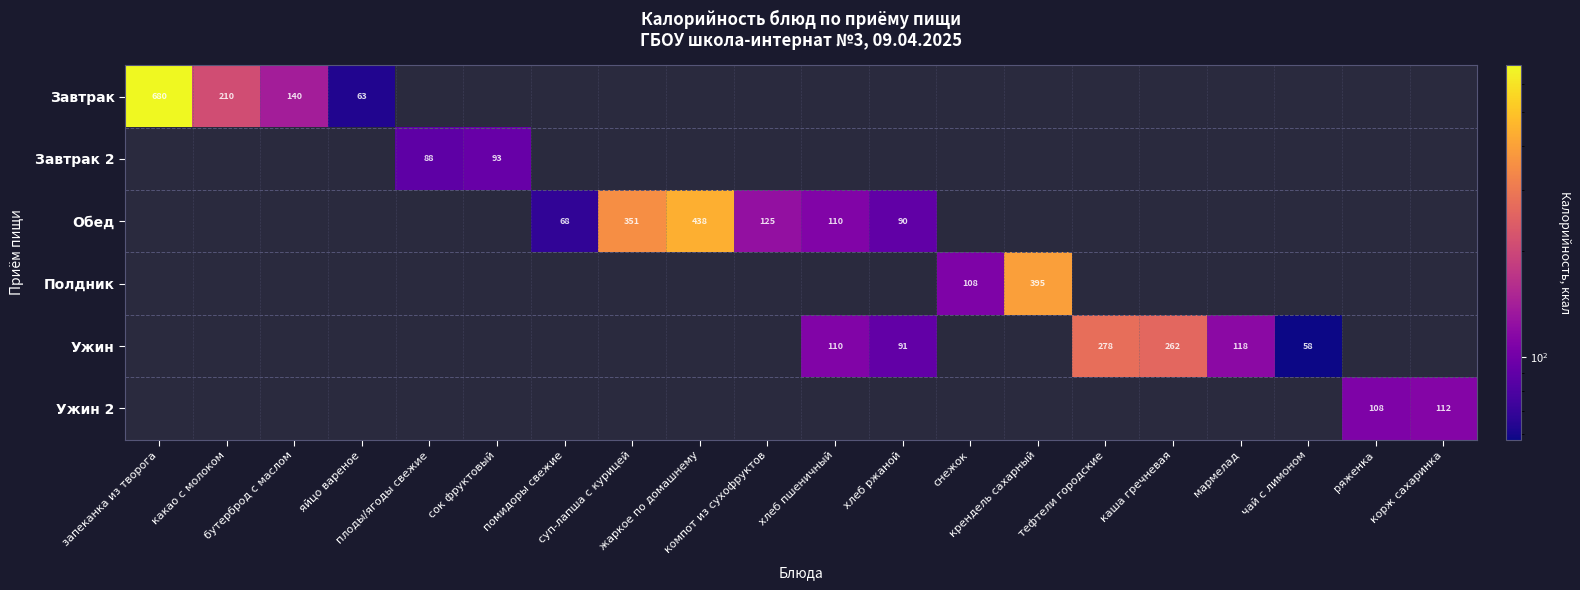

Which series has the largest range (max minus min)?

Завтрак